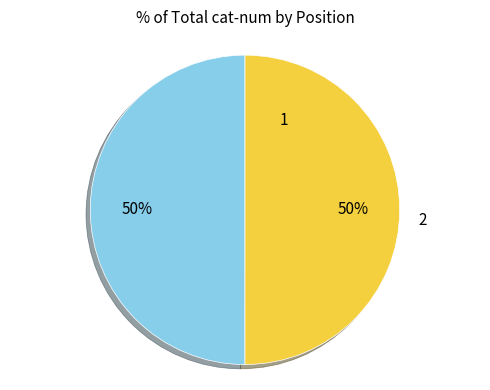

To the nearest percent, what is the average slice percentage?

50%